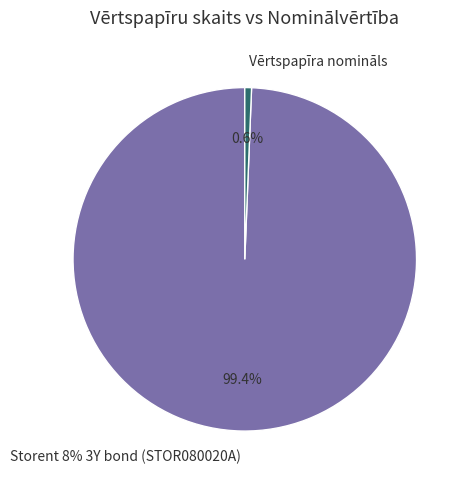

What percentage is the Vērtspapīra nomināls slice, to the nearest percent?

1%